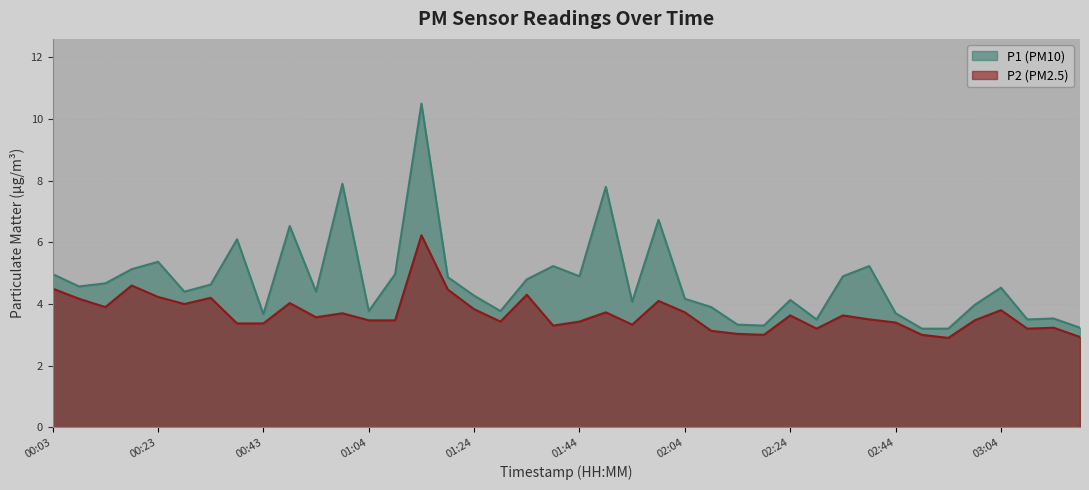

What is the difference between the P1 values at 02:54 and 02:39?

2.0